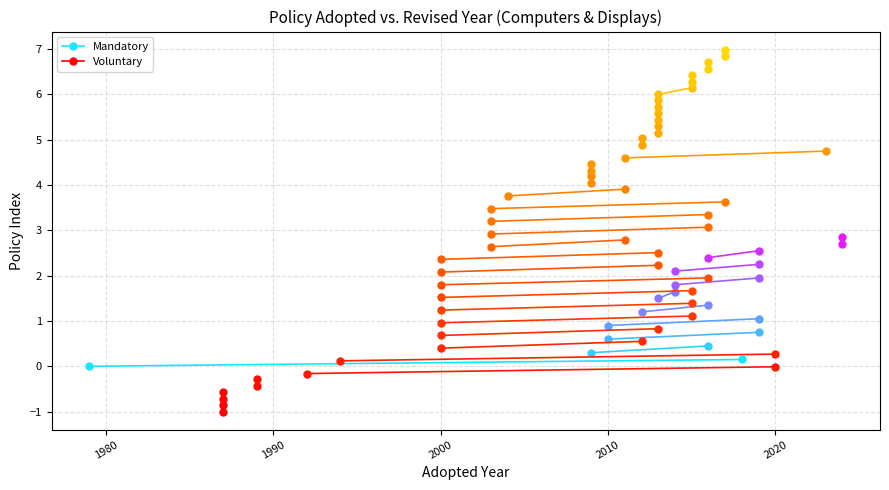

True or false: Mandatory has a value of 0.1 at 1980.

False